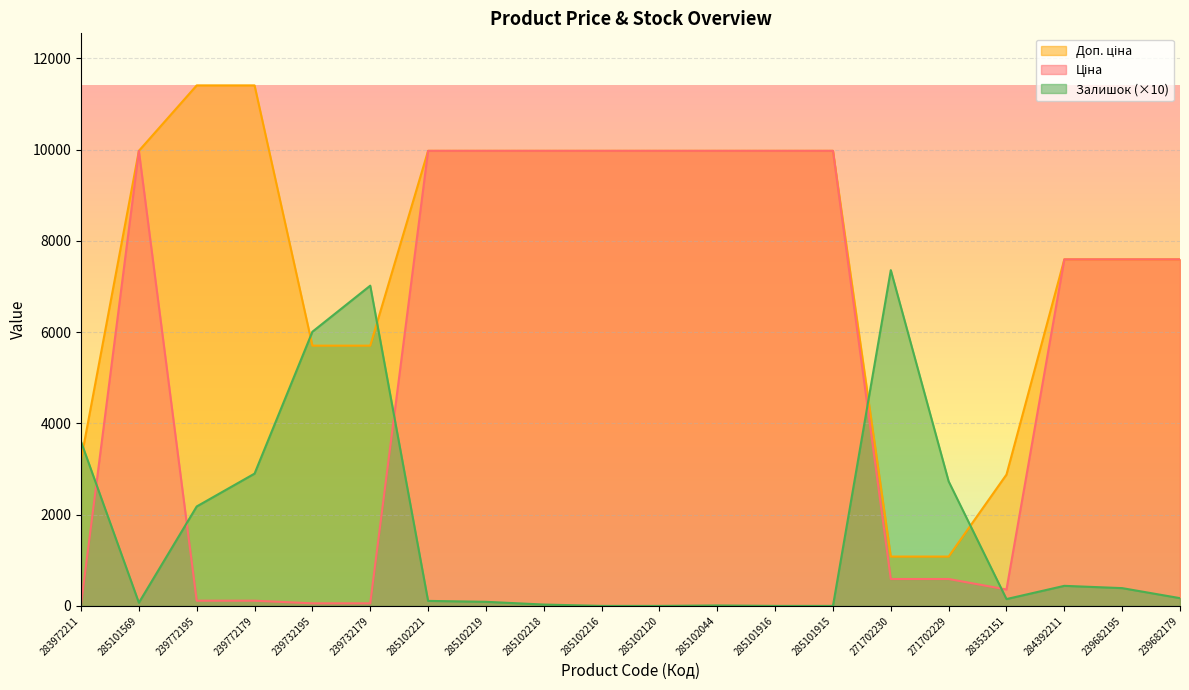

What is the label of the 11th point from the right?

285102216